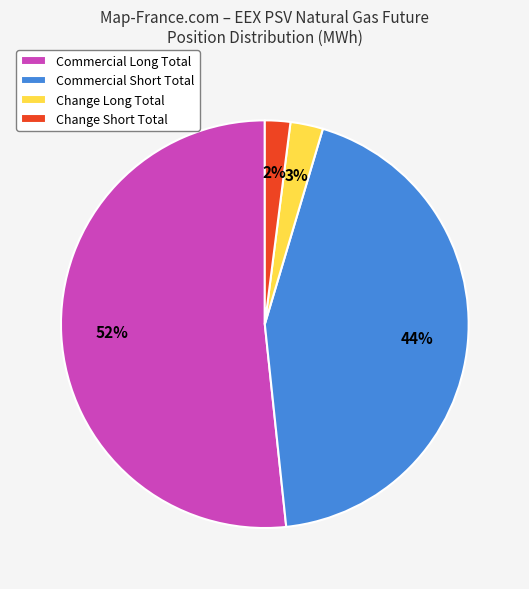

Does Commercial Short Total account for over 50% of the chart?

No